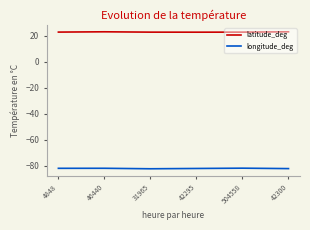

What is the difference between the second highest and minimum values in the longitude_deg series?

0.4